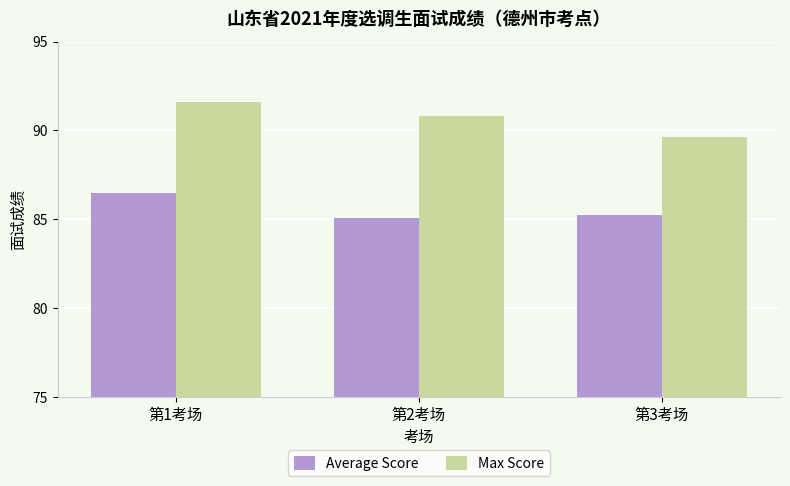

How many bars are there in total?

6